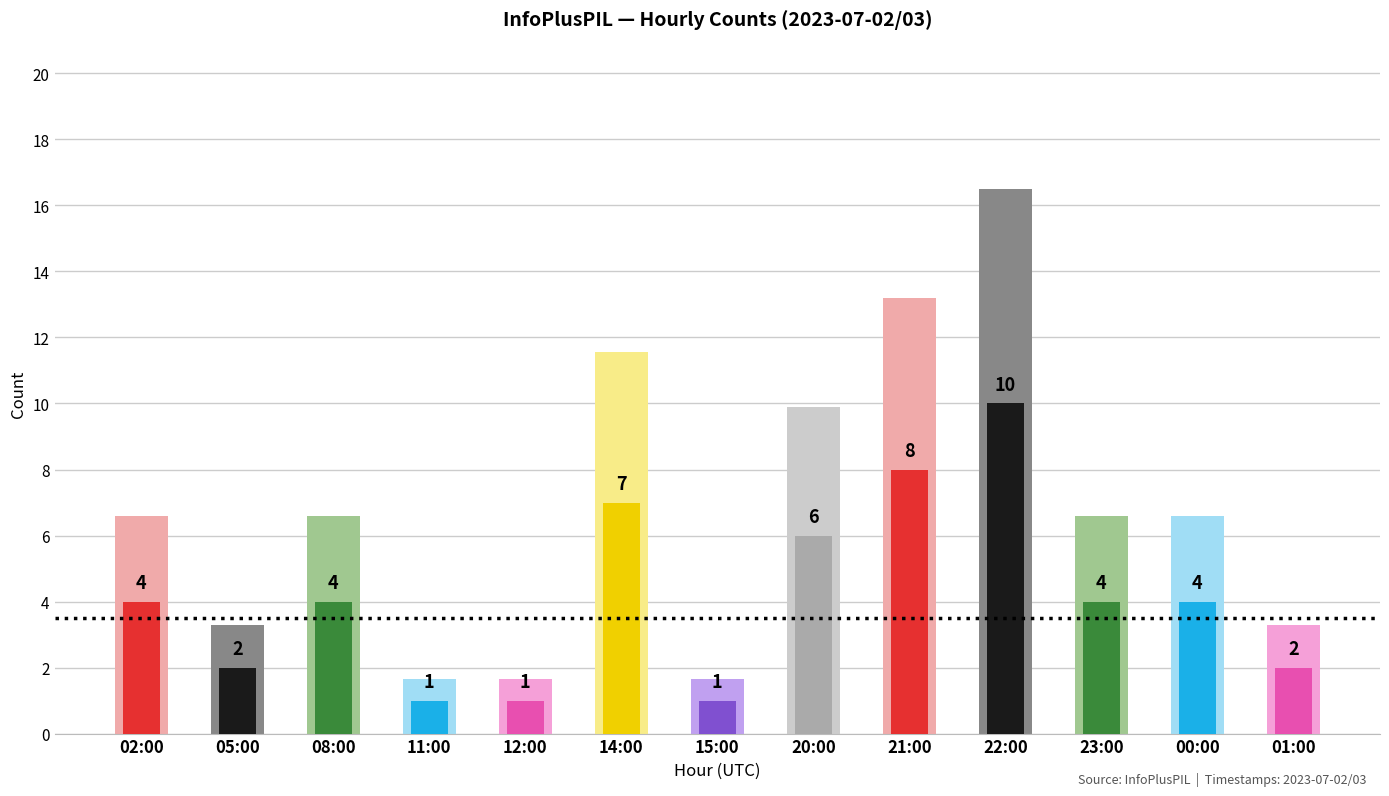

Which has a higher value, 08:00 or 23:00?

08:00